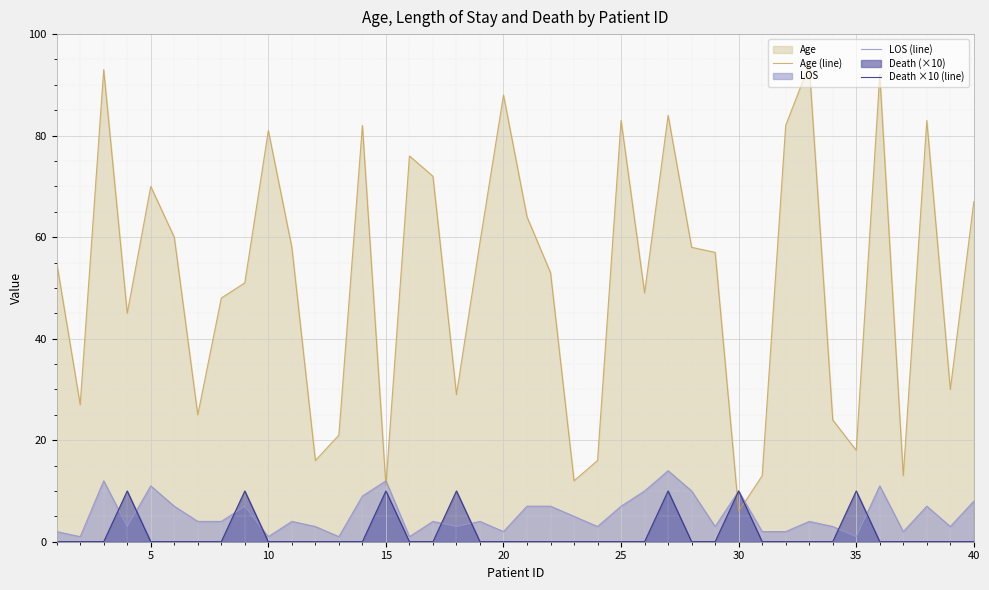

How many series are shown in this chart?

3